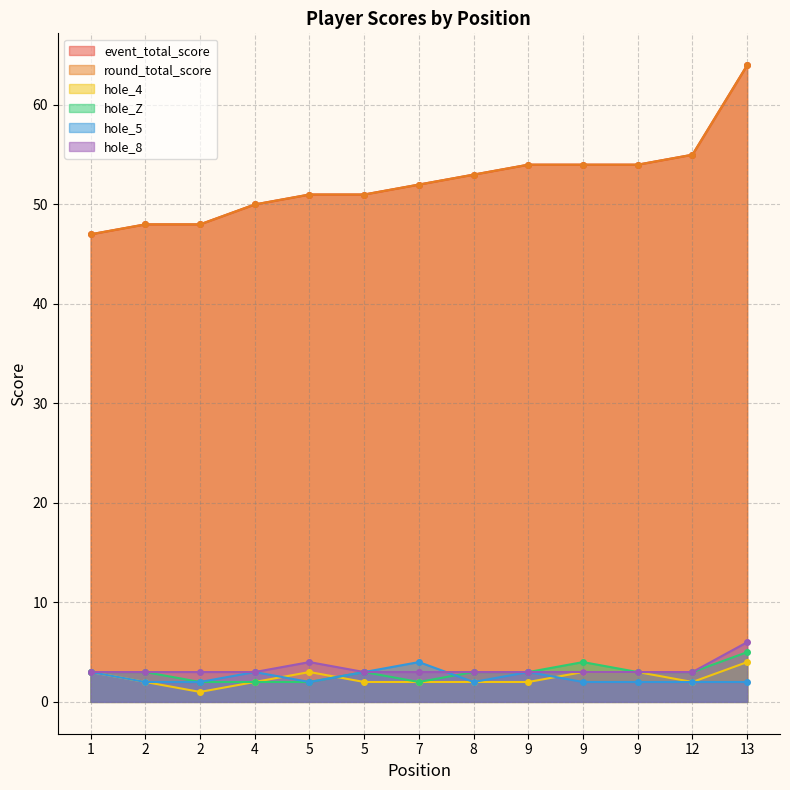

In hole_Z, how many points are lower than both neighbors (excluding endpoints)?

1